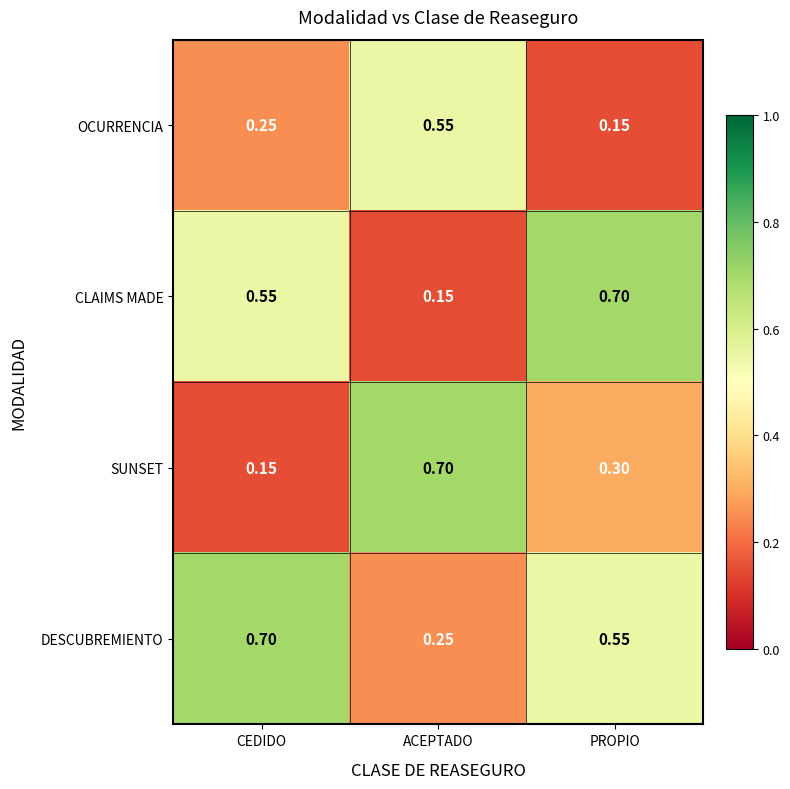

Between CEDIDO and ACEPTADO, which series saw the biggest shift?

SUNSET